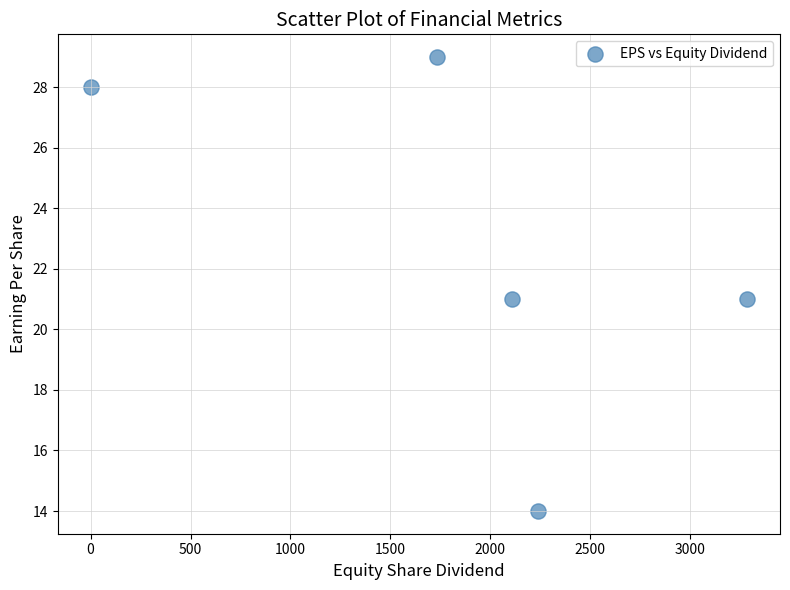

What is the average Y value?

23